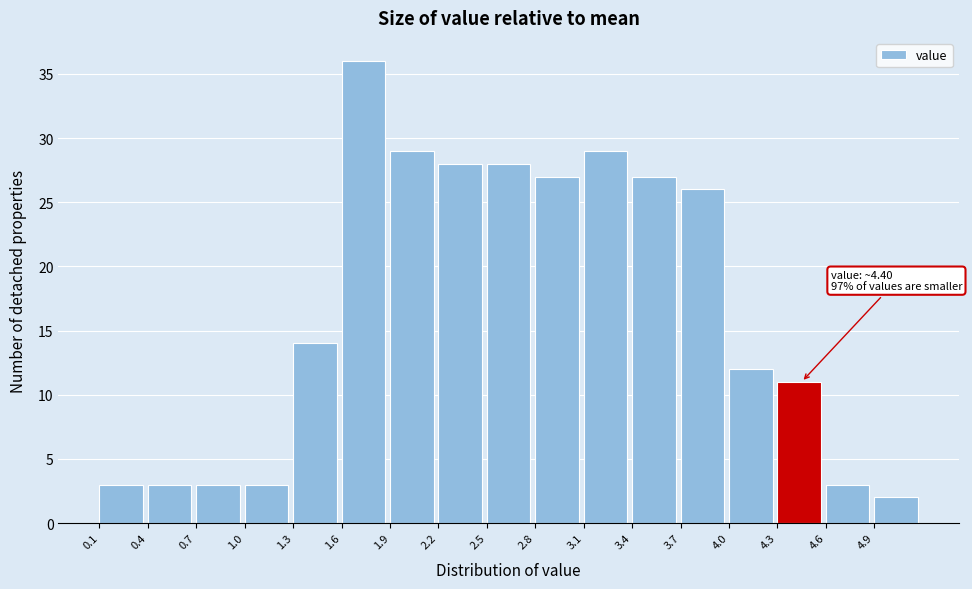

Which range on the x-axis has the tallest bar?

1.6 to 1.9